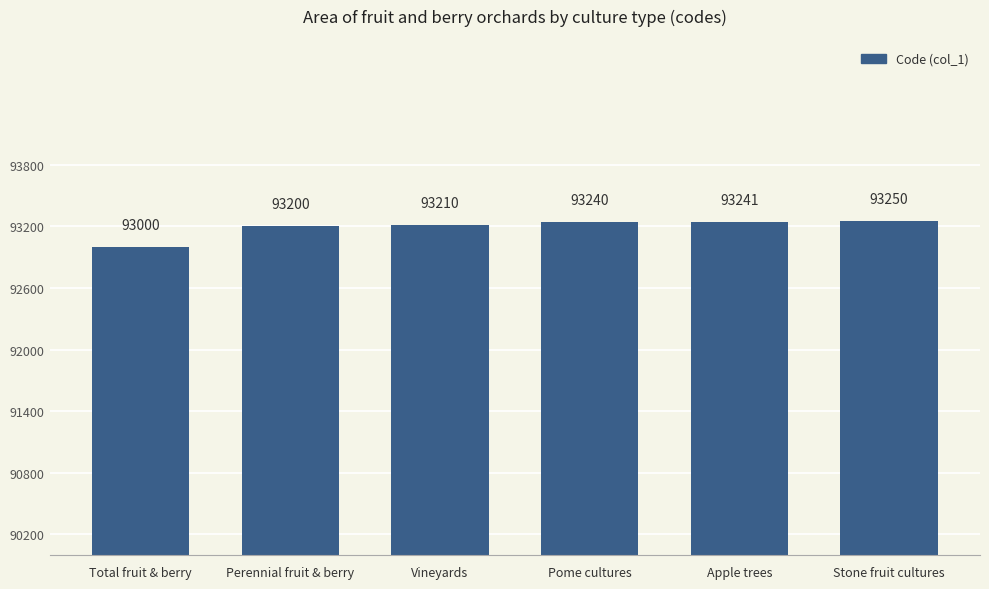

How many values are below 93240?

3